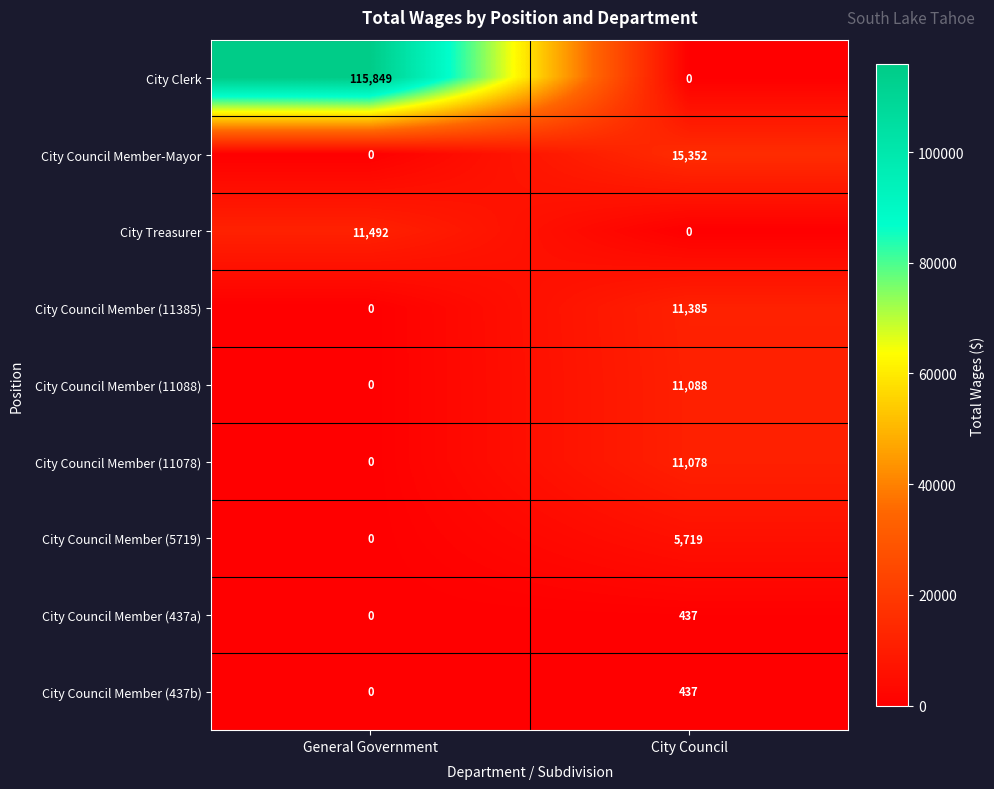

What is the difference between the City Council Member (11088) values at General Government and City Council?

11088